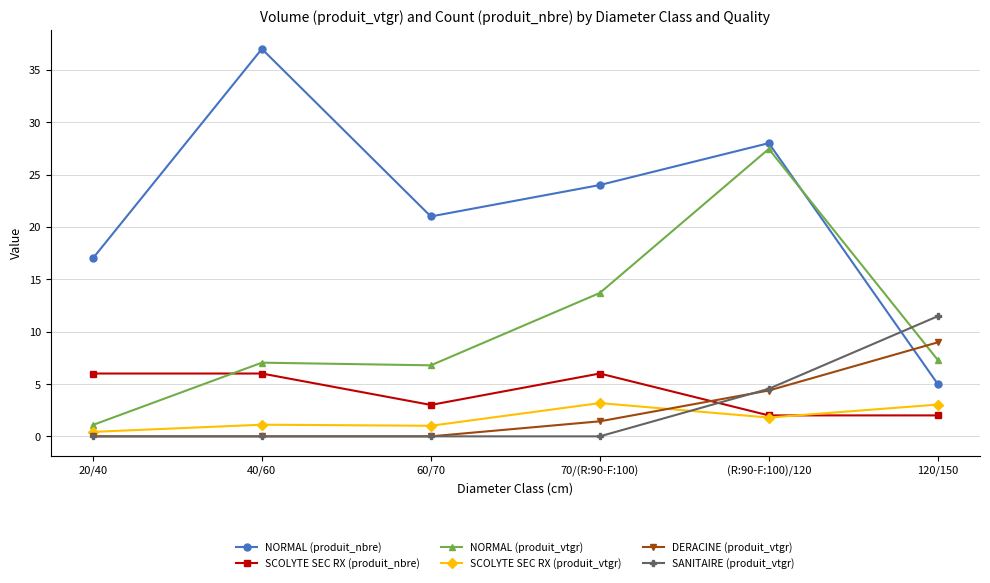

What is the sum of the SCOLYTE SEC RX (produit_nbre) values at (R:90-F:100)/120 and 60/70?

5.0